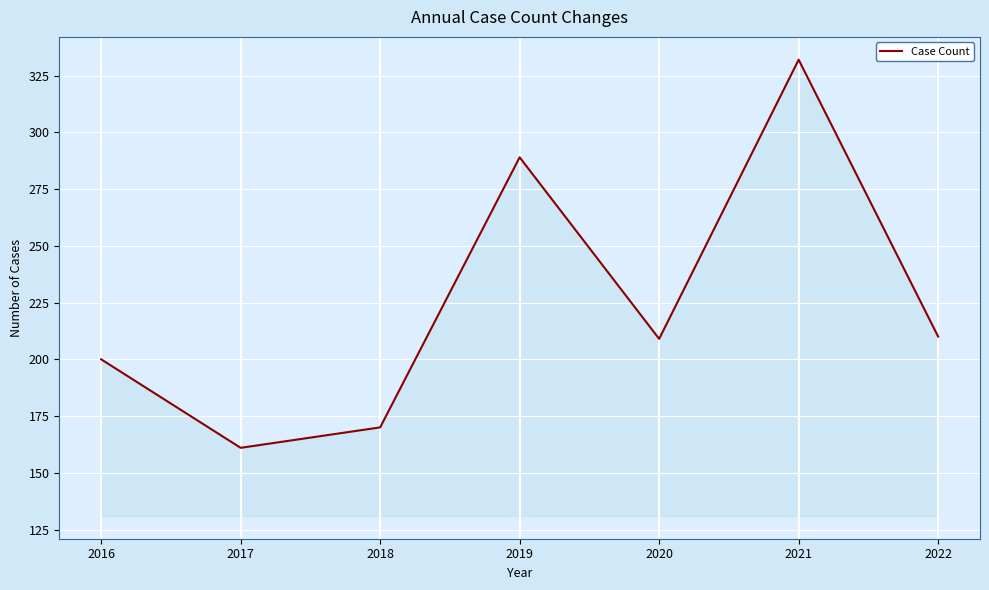

How many distinct data groups are displayed?

1